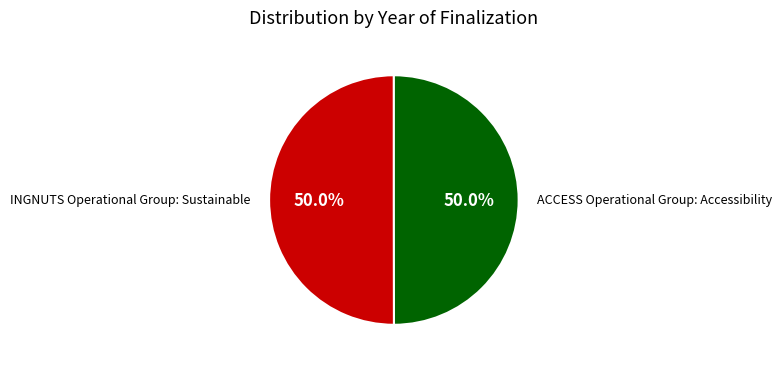

What is the ratio of the value at INGNUTS Operational Group: Sustainable to the value at ACCESS Operational Group: Accessibility?

1.0